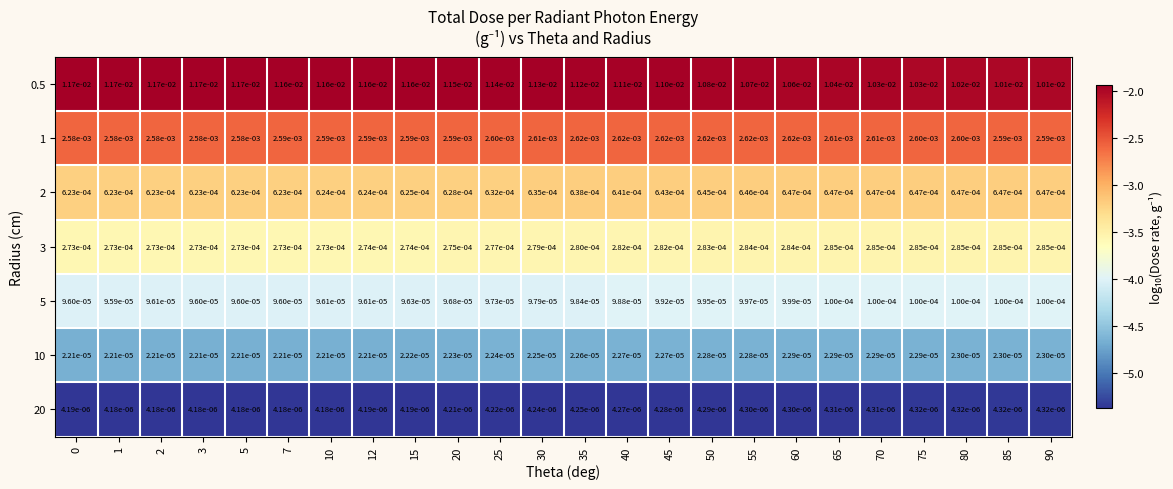

Is the value of 20 at 1 greater than the value of 0.5 at 0?

No